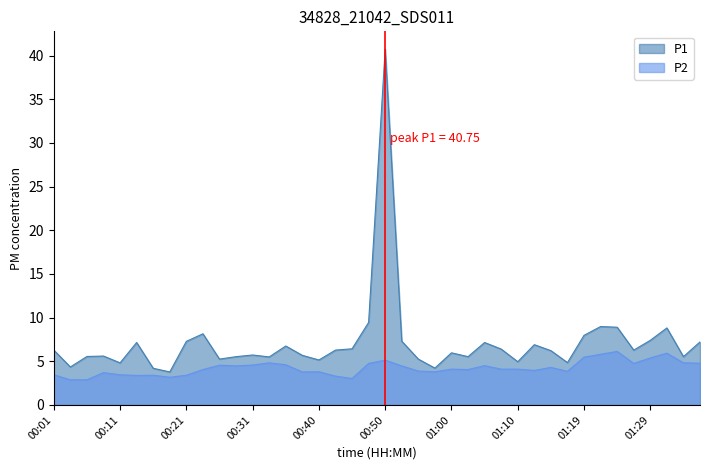

True or false: P2 and P1 cross at least once.

False